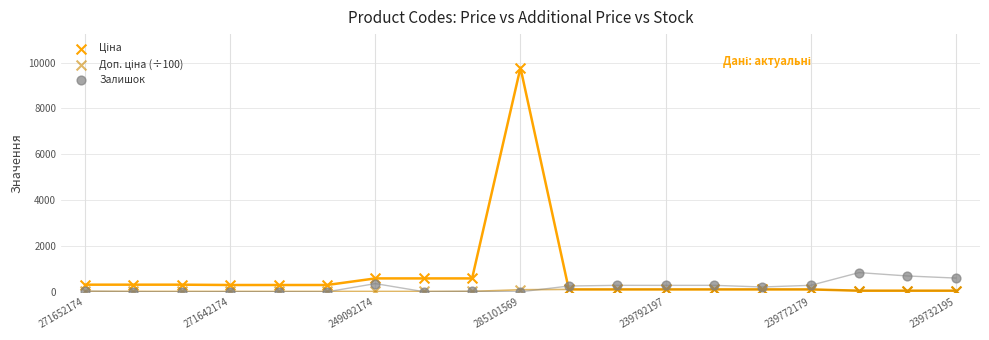

Which series has the widest spread of Y values?

Ціна